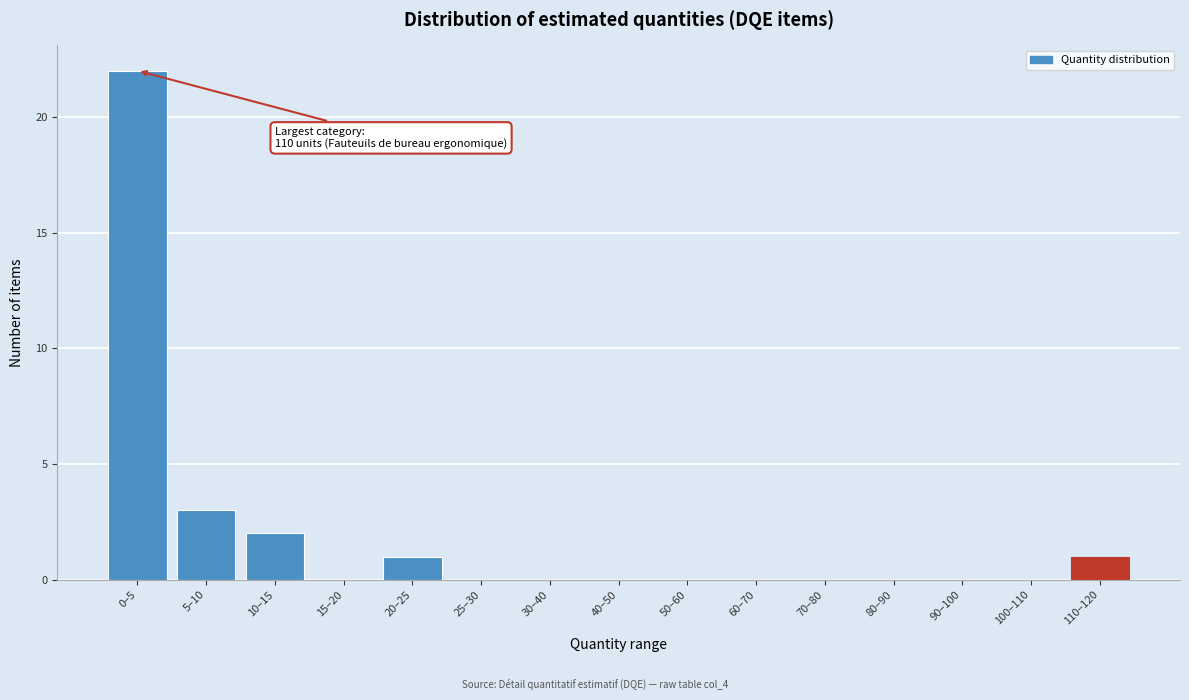

Reading left to right, what are all the values shown in this chart?

0–5=22	5–10=3	10–15=2	15–20=0	20–25=1	25–30=0	30–40=0	40–50=0	50–60=0	60–70=0	70–80=0	80–90=0	90–100=0	100–110=0	110–120=1